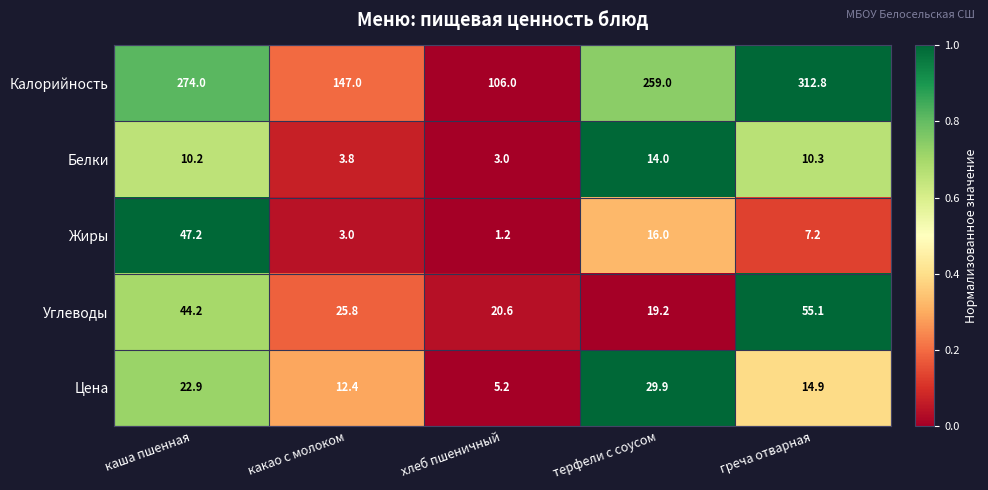

List the series in order of their peak value, lowest first.

Белки, Цена, Жиры, Углеводы, Калорийность